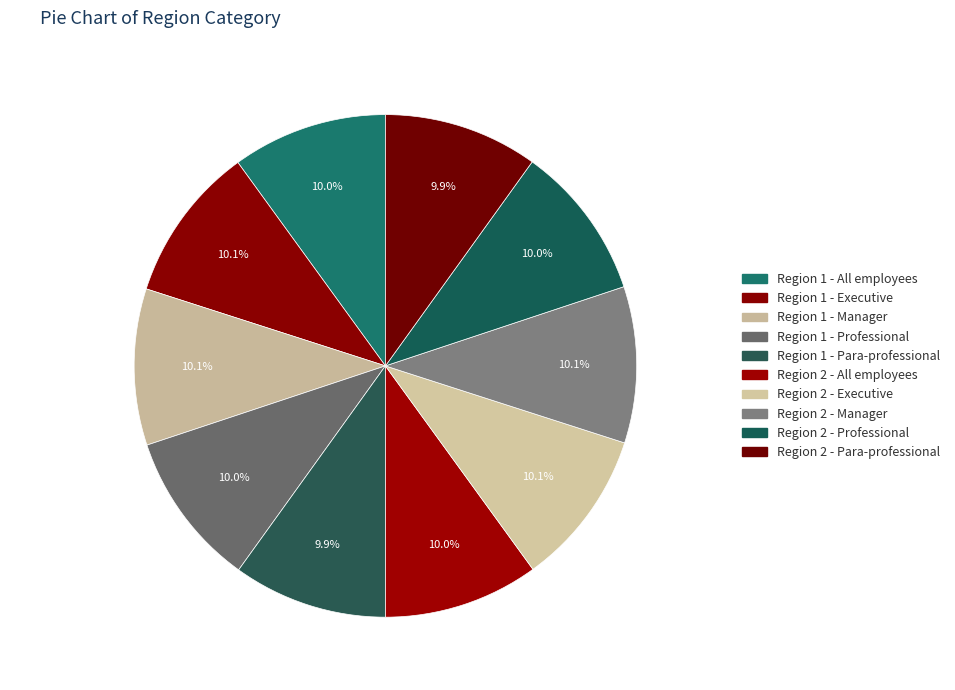

How much of the chart is everything except Region 1 - All employees?

90.0%